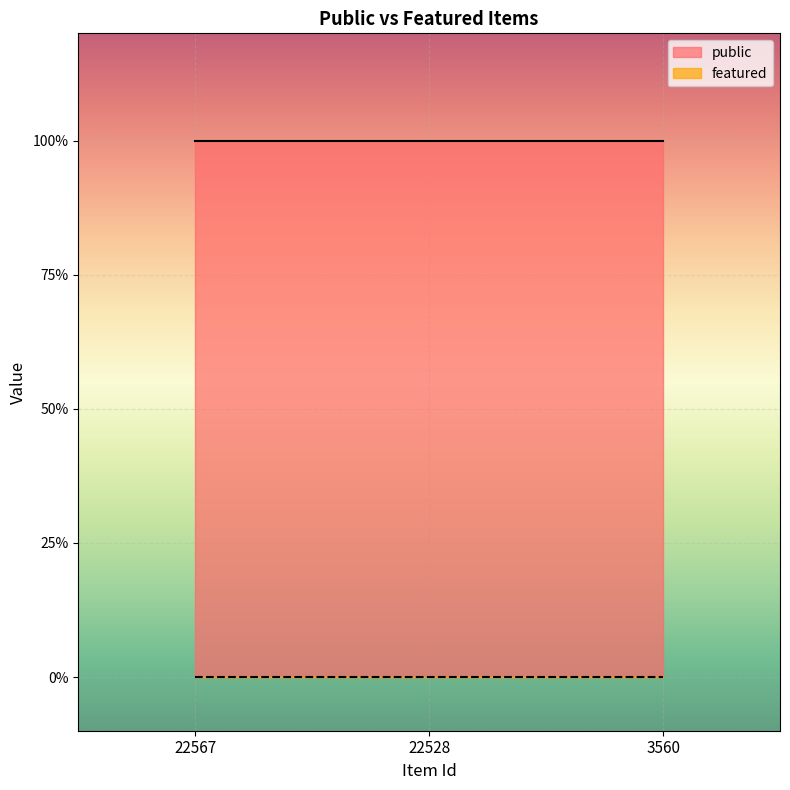

What is the total value across all series at 22567?

1